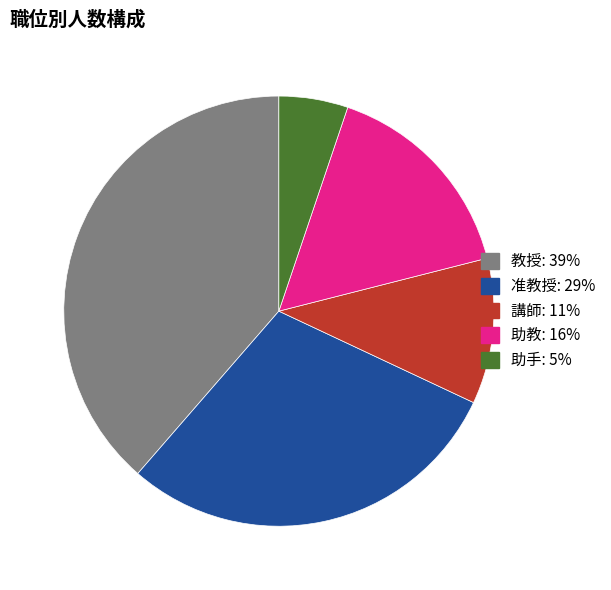

Between 講師 and 准教授, which is larger?

准教授